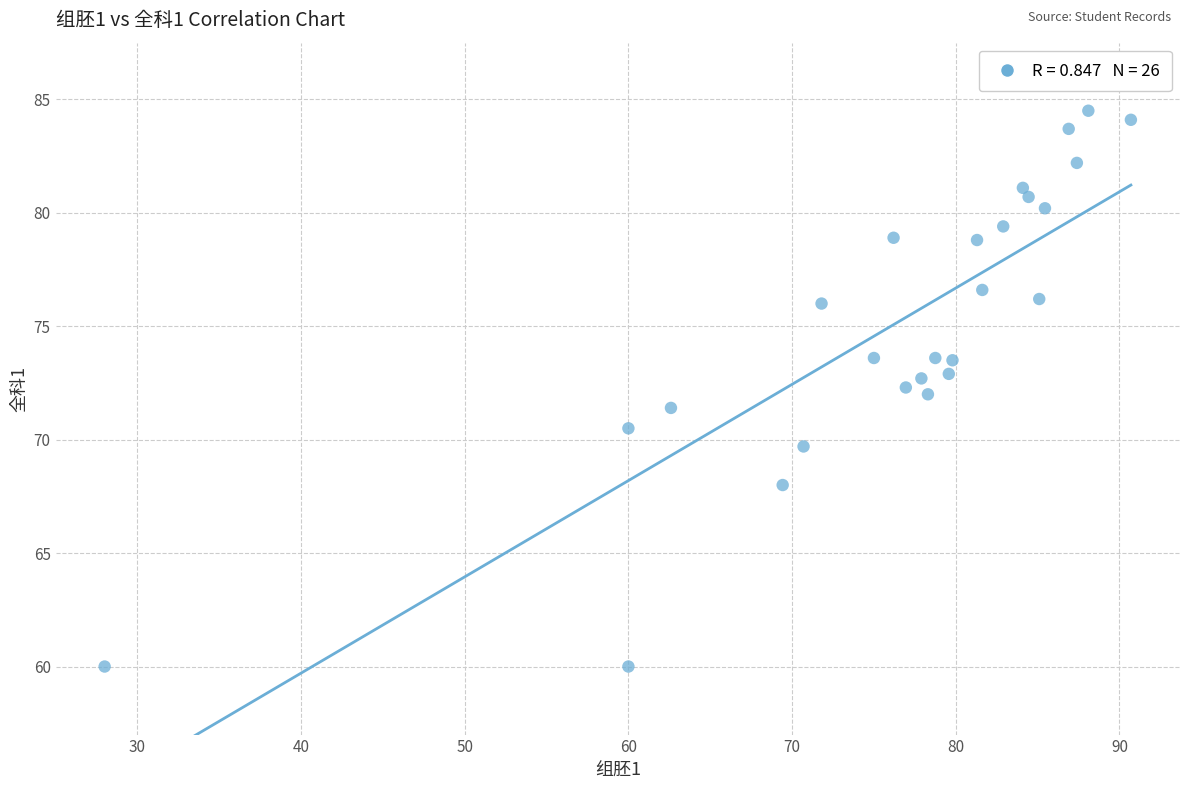

What is the range of Y values (max minus min)?

24.5